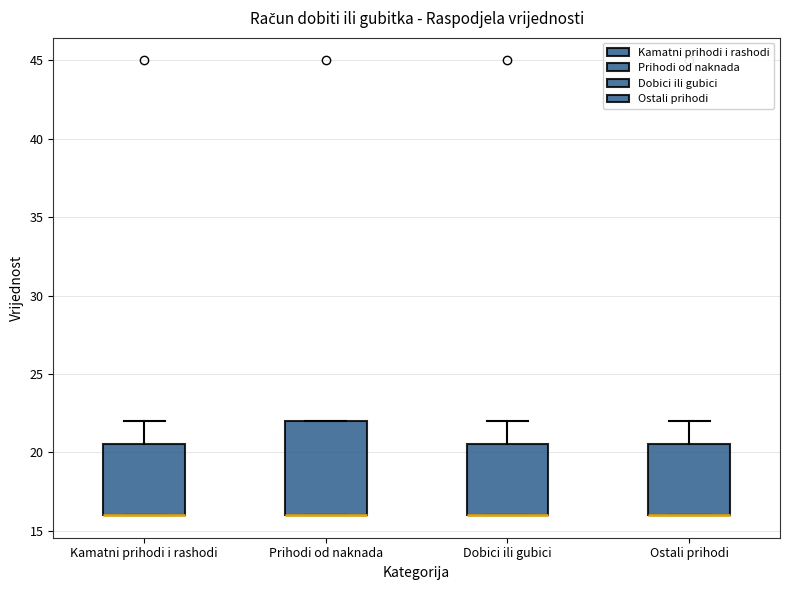

Where is the lower edge of the box for Prihodi od naknada on the y-axis? The values are not printed on the chart, so give them approximately, as read against the axis.

16.0